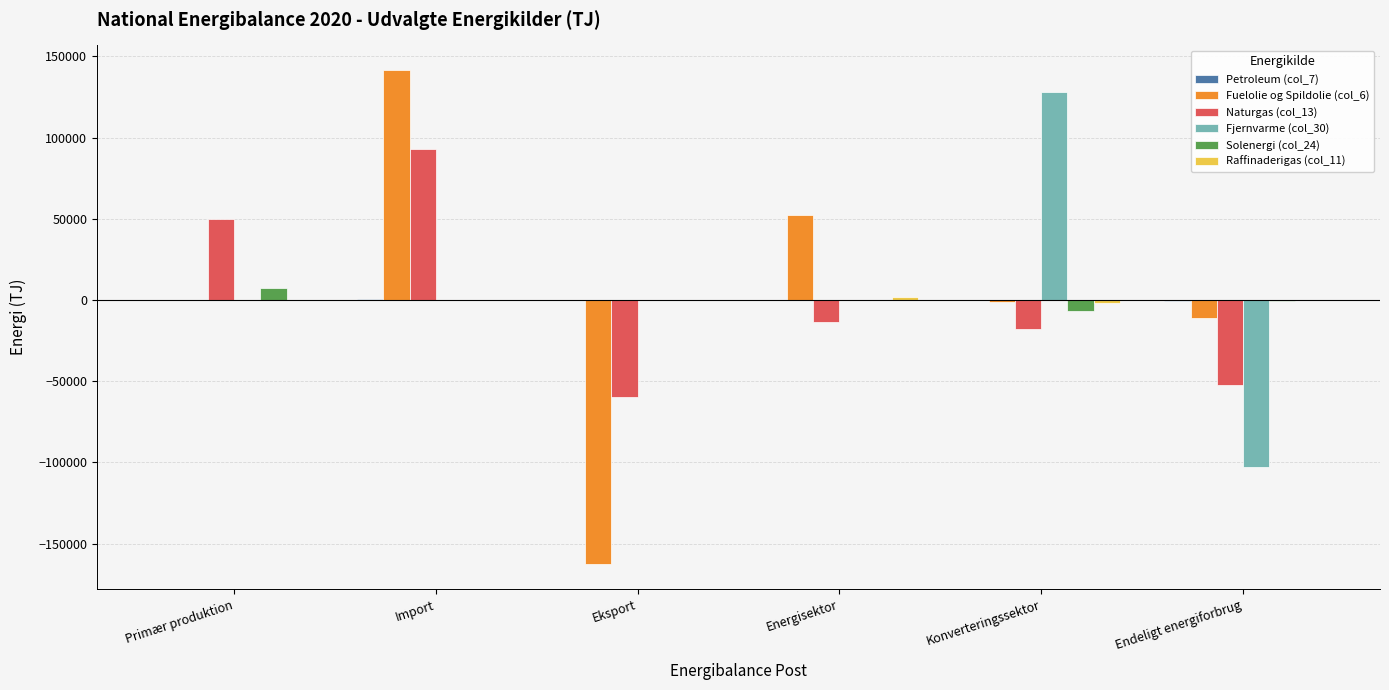

At which label does Fuelolie og Spildolie (col_6) reach its peak?

Import